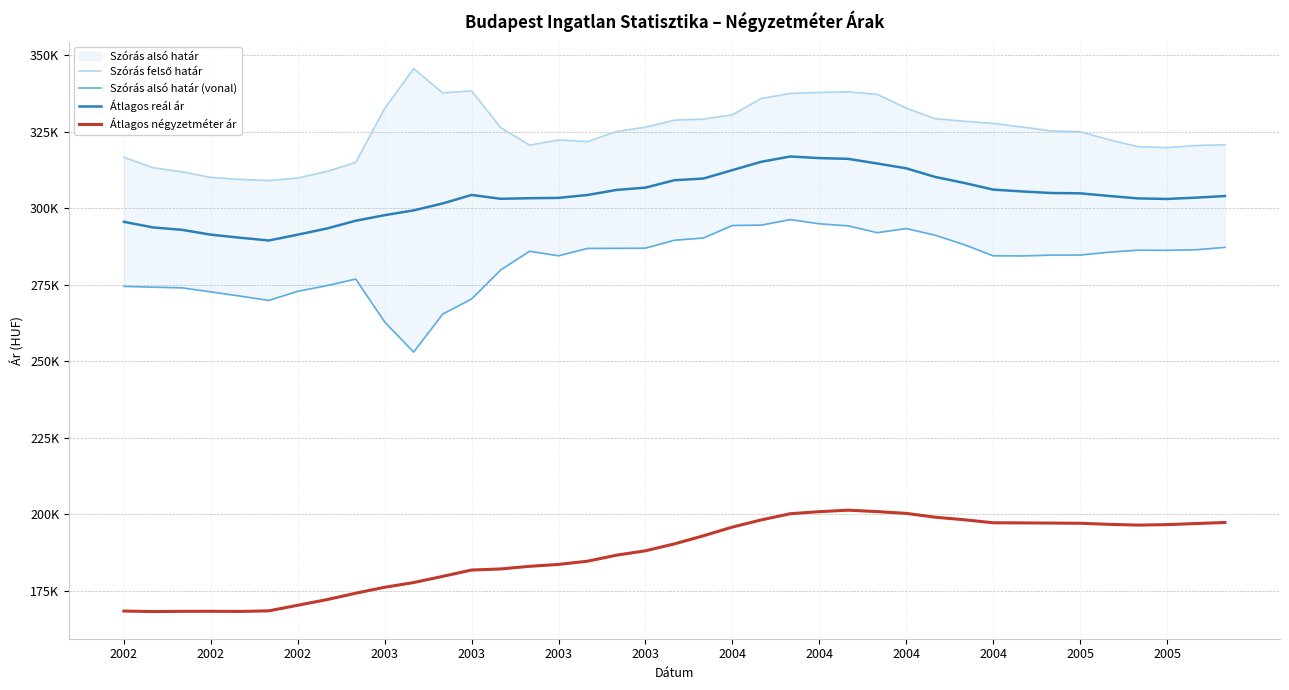

Where does the Átlagos négyzetméter ár series first go above 190392?

20